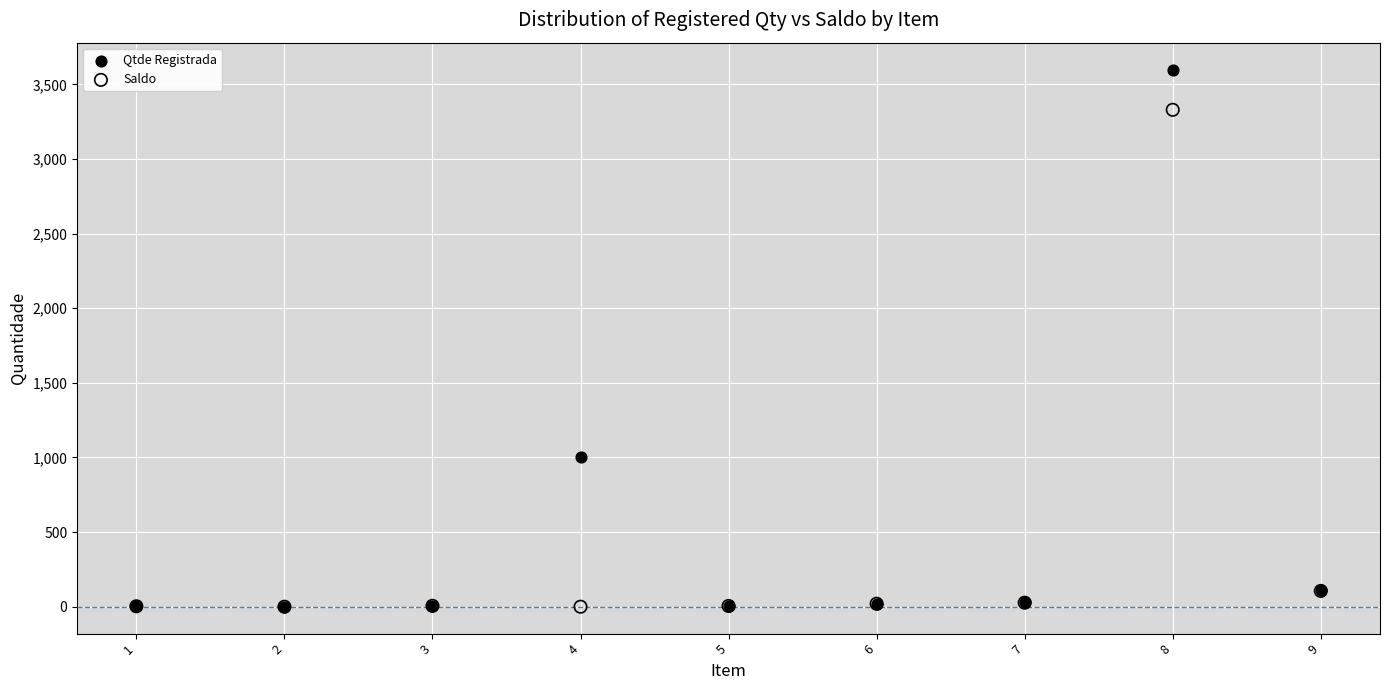

In the Qtde Registrada series, what Y value is closest to 1800?

1000